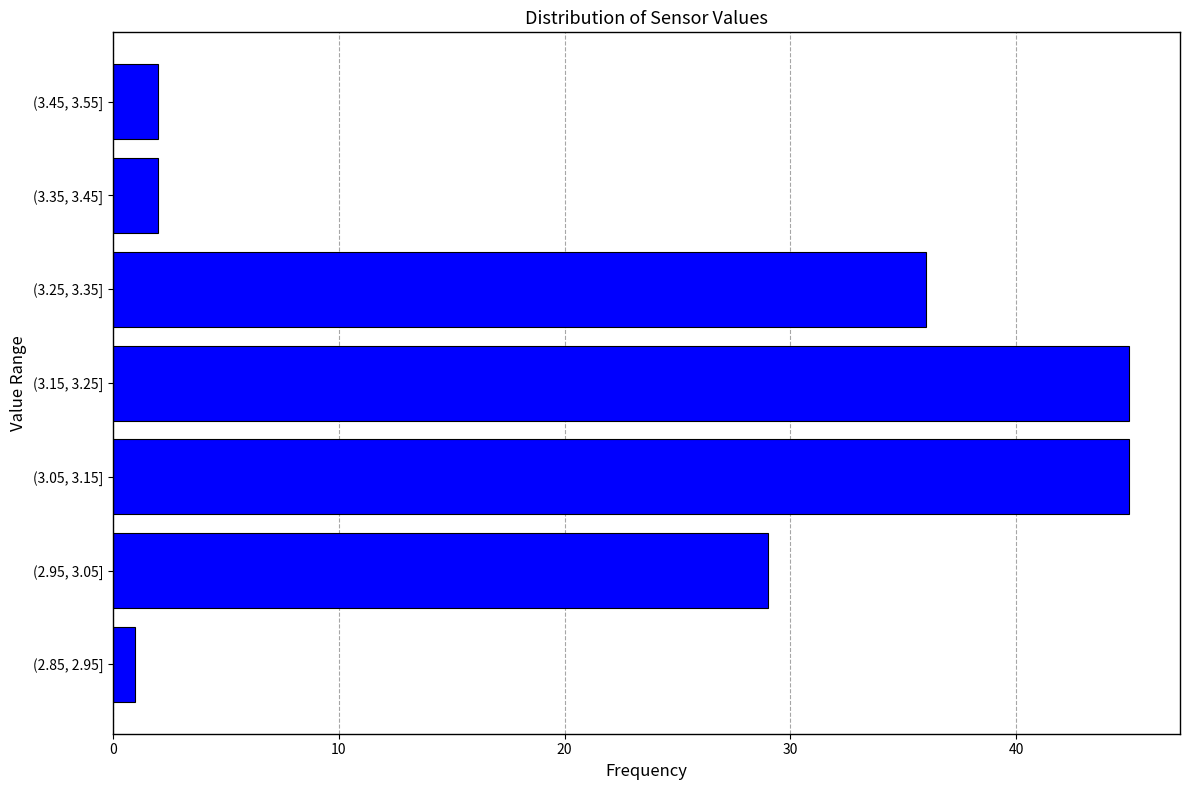

Reading top to bottom, extract all data points from this chart.

(3.45, 3.55]=2	(3.35, 3.45]=2	(3.25, 3.35]=36	(3.15, 3.25]=45	(3.05, 3.15]=45	(2.95, 3.05]=29	(2.85, 2.95]=1